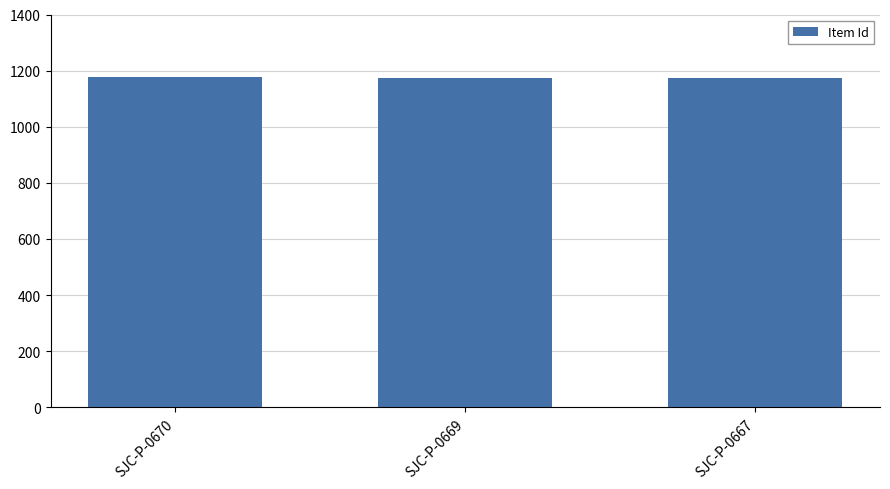

The chart shows a value of 679 at SJC-P-0667. True or false?

False